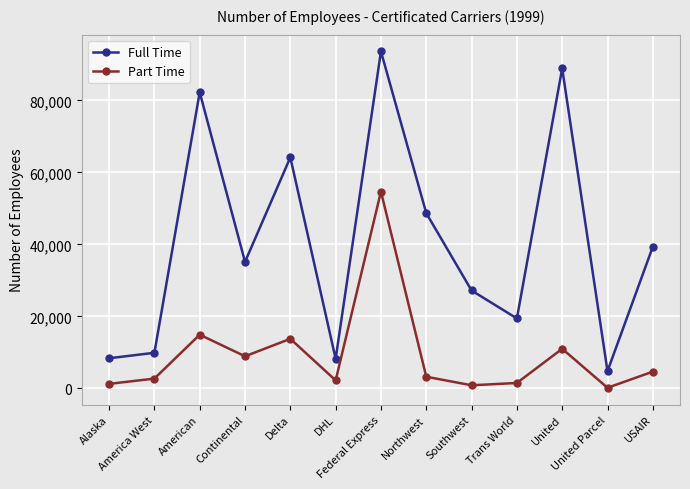

Is the value of Part Time at Alaska greater than the value of Full Time at Trans World?

No